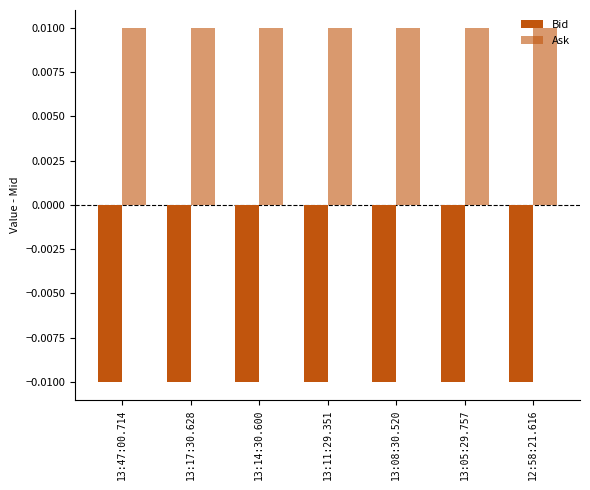

Reading left to right, extract all data points from this chart.

Bid: 13:47:00.714=-0.0	13:17:30.628=-0.0	13:14:30.600=-0.0	13:11:29.351=-0.0	13:08:30.520=-0.0	13:05:29.757=-0.0	12:58:21.616=-0.0
Ask: 13:47:00.714=0.0	13:17:30.628=0.0	13:14:30.600=0.0	13:11:29.351=0.0	13:08:30.520=0.0	13:05:29.757=0.0	12:58:21.616=0.0